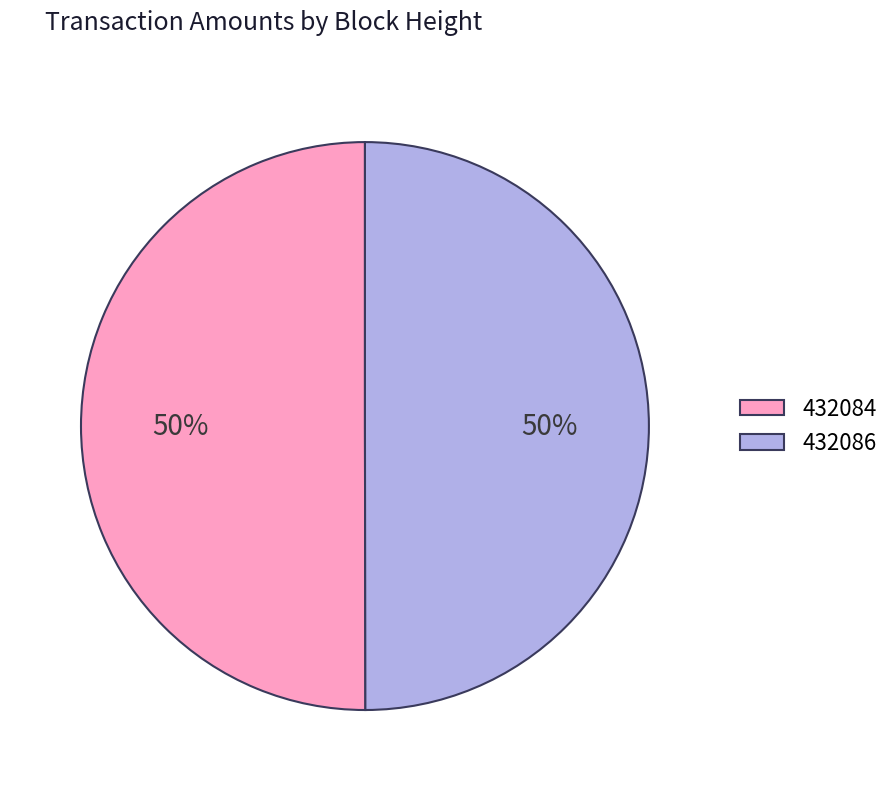

Combined, do 432084 and 432086 account for over 50%?

Yes